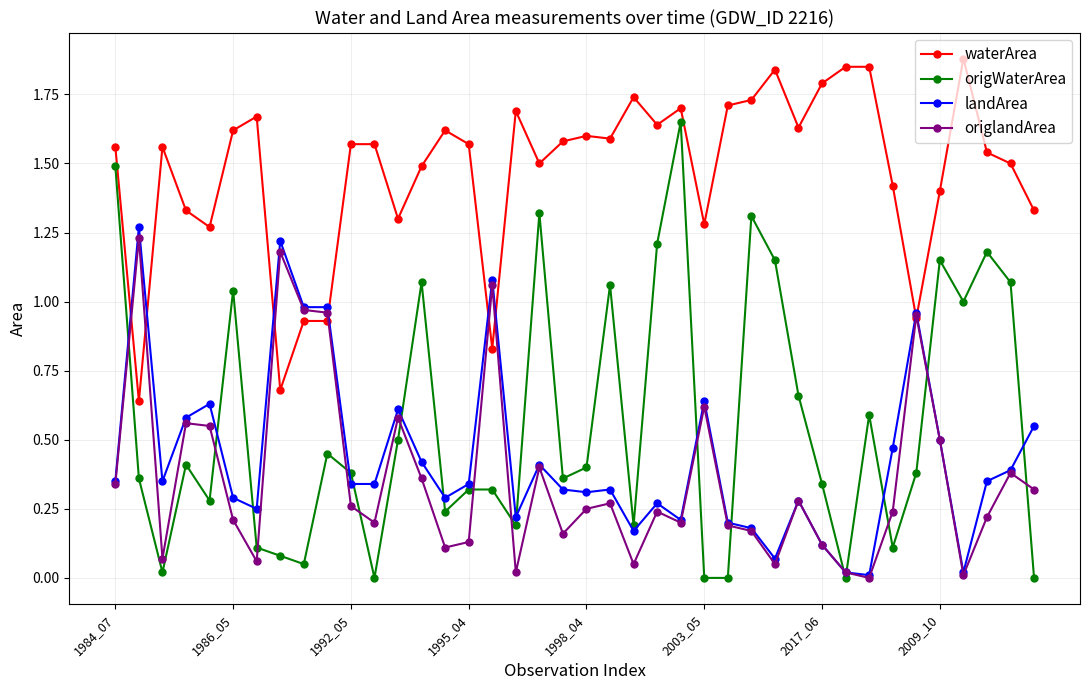

True or false: origWaterArea and waterArea intersect in this chart.

False